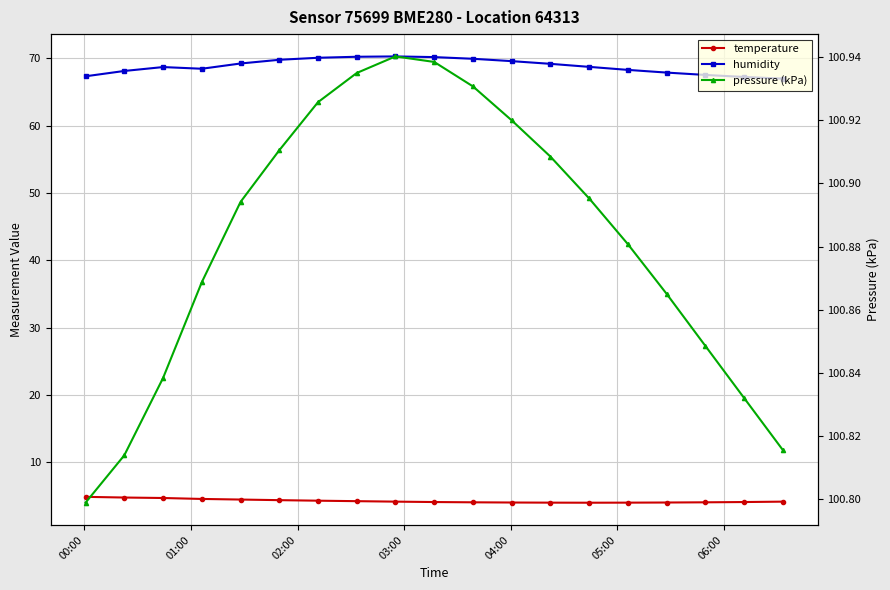

What is the value of the humidity point at the 17th from the left?

67.5